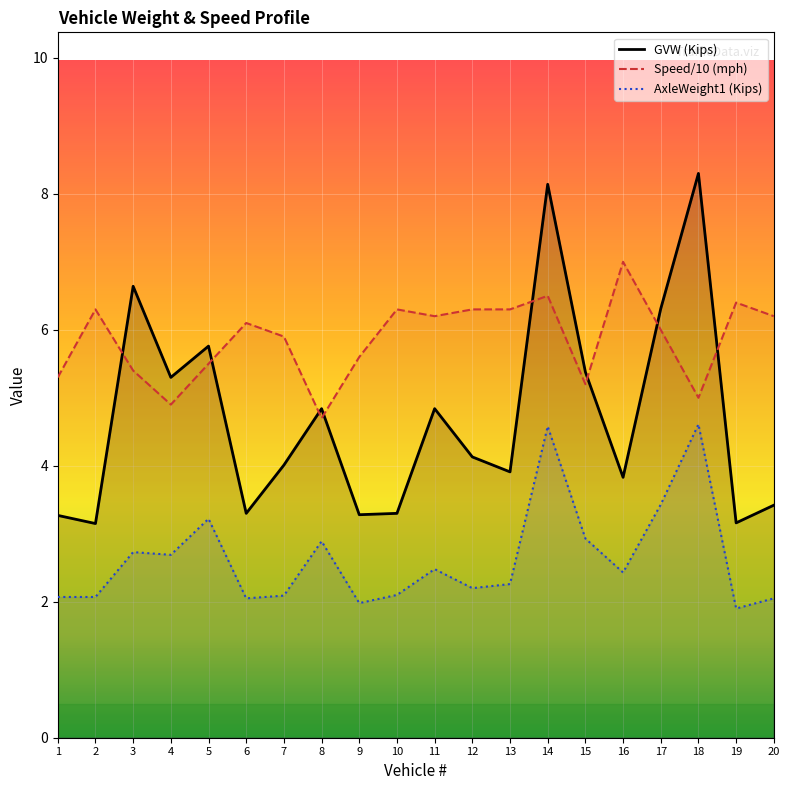

What is the greatest value displayed?

8.3